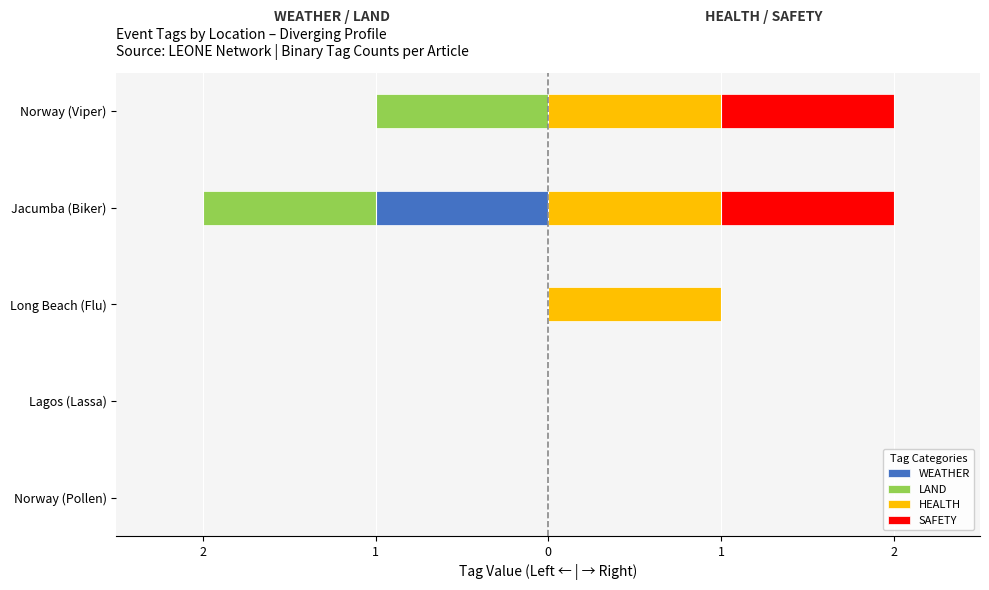

What is the difference between the second highest and minimum values in the HEALTH series?

1